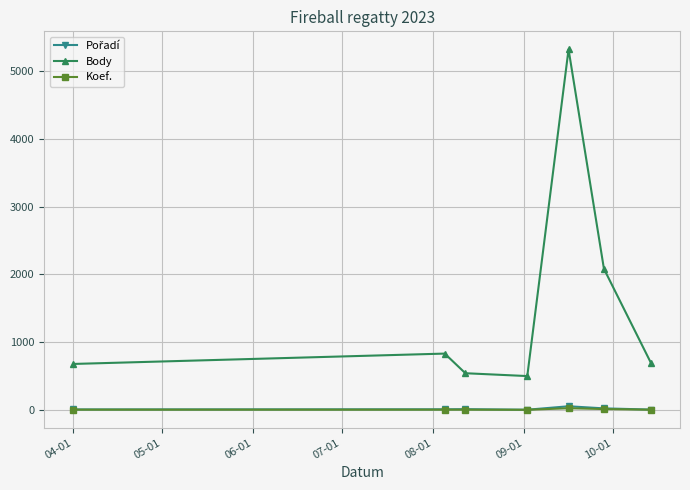

Which series has the largest range (max minus min)?

Body